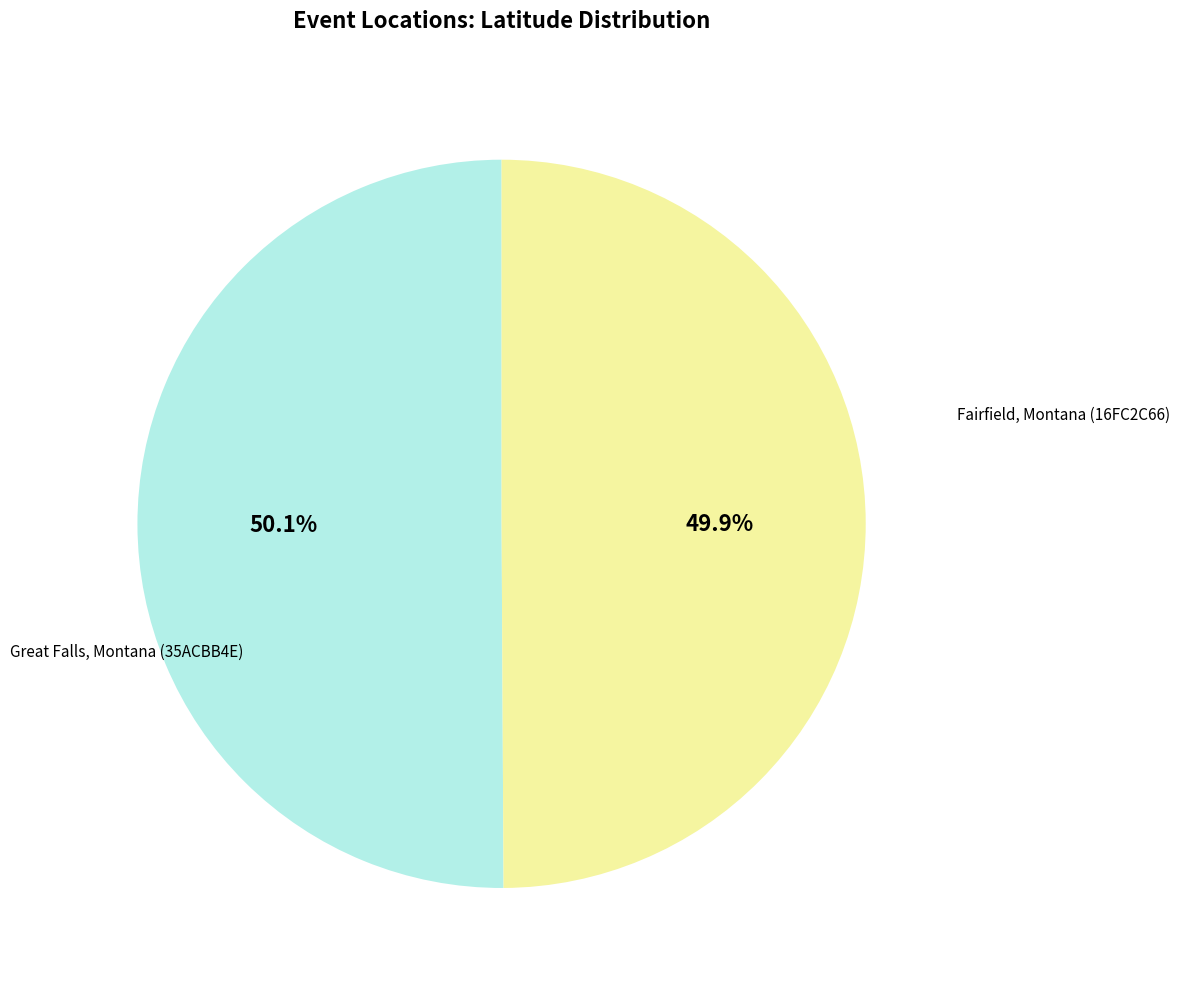

Is there a majority slice in this chart?

Yes